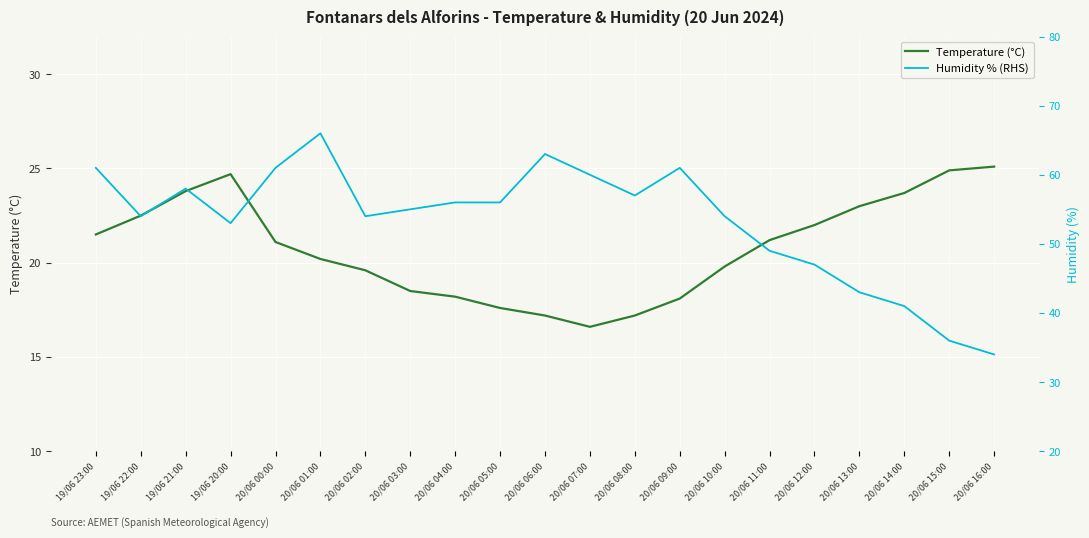

What is the minimum value for Temperature (°C)?

16.6